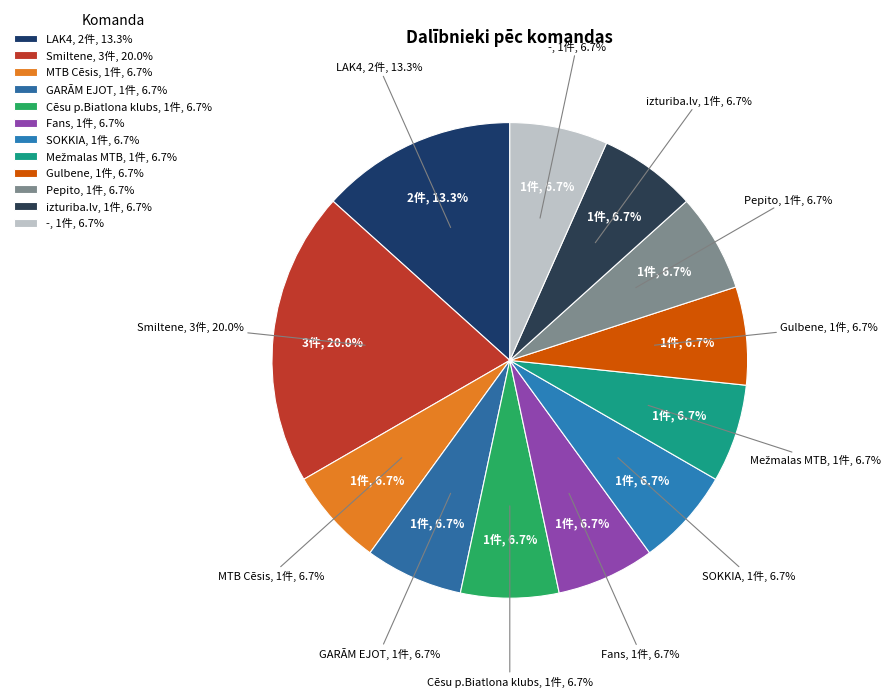

To the nearest percent, what portion does Fans represent?

7%